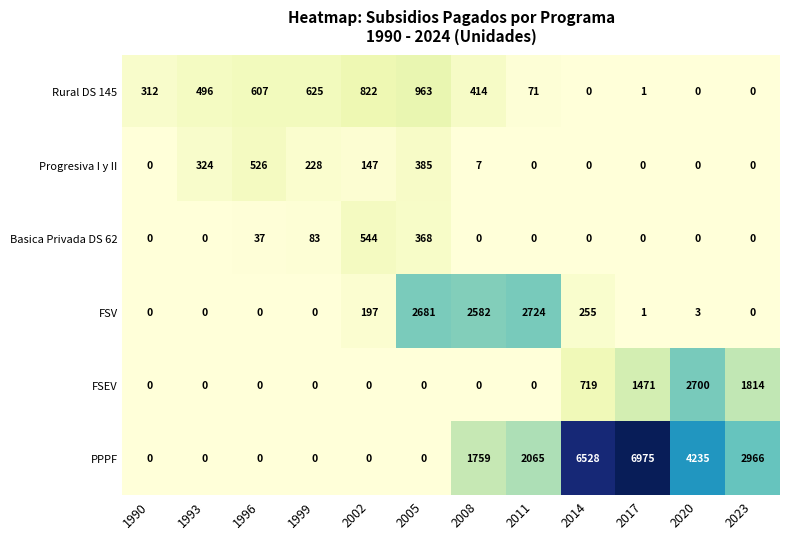

What is the average value of the FSV series?

704